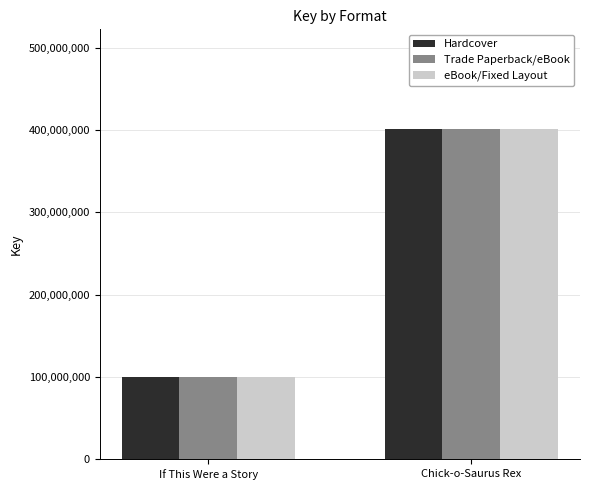

What is the approximate value of Hardcover at If This Were a Story?

100648824